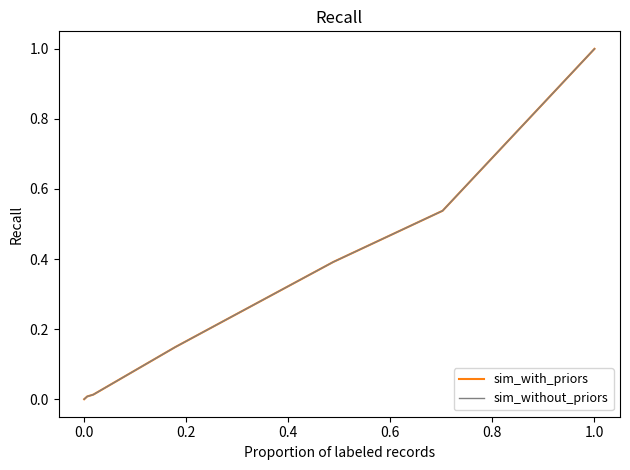

Does the chart display data point markers on the line(s)?

No